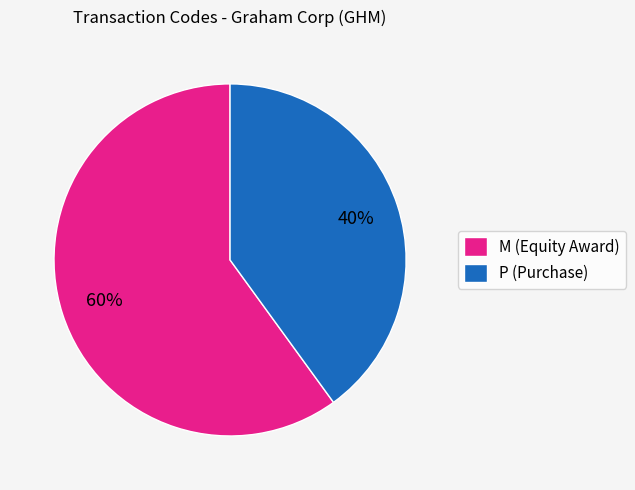

Which slice is the largest?

M (Equity Award)